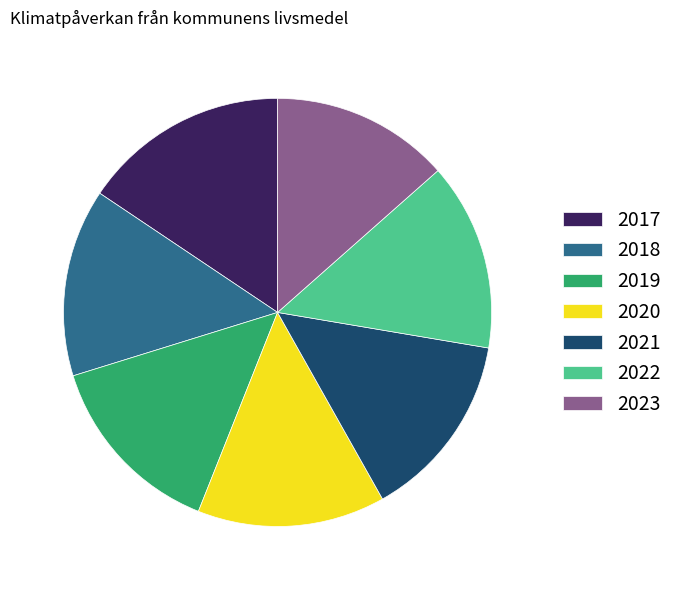

True or false: 2021 accounts for 14% of the total.

True